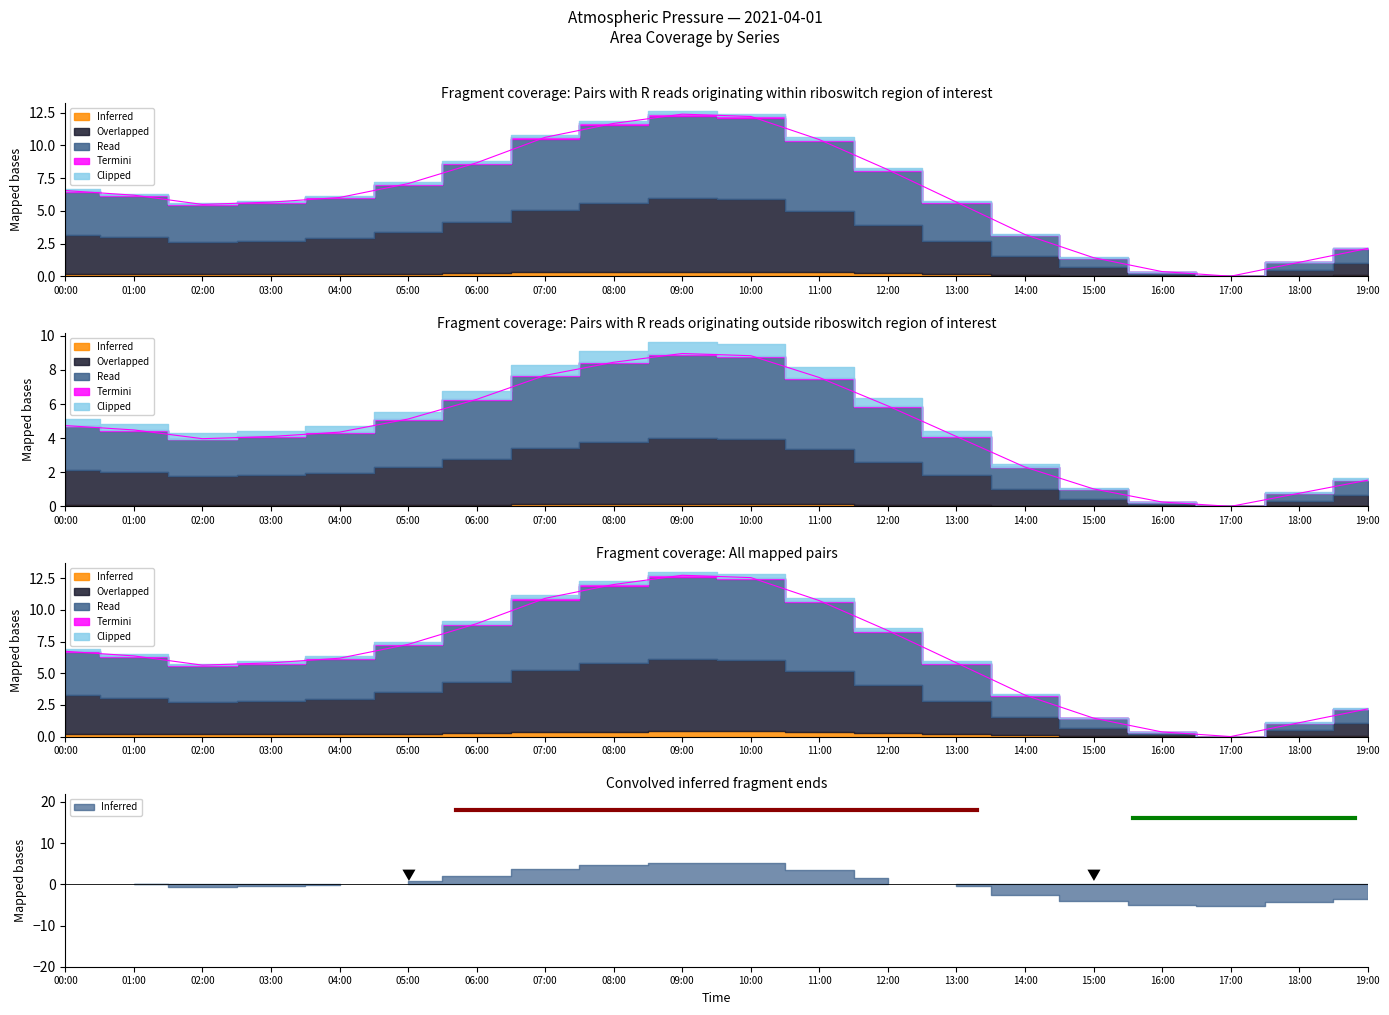

What position from the left is 14:00?

15